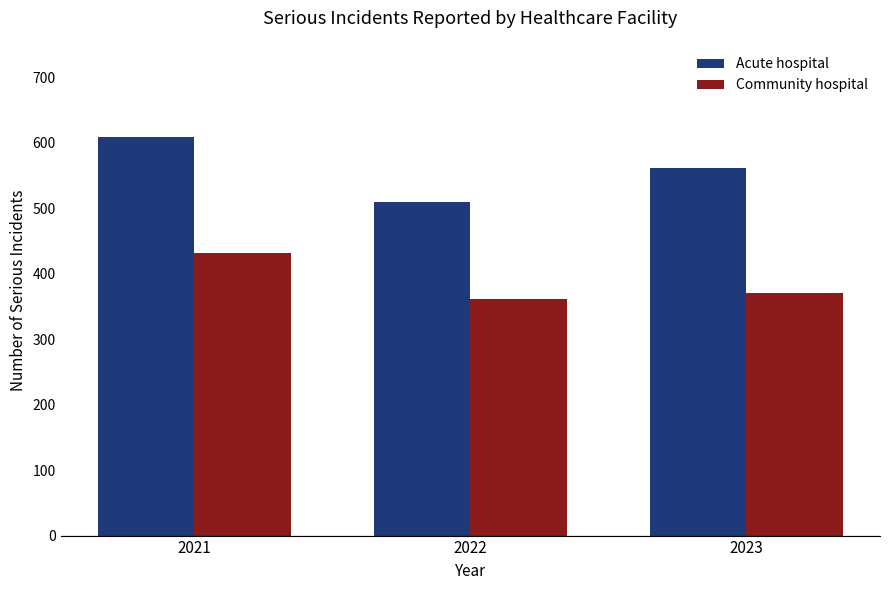

At which label is Acute hospital closest to 559?

2023